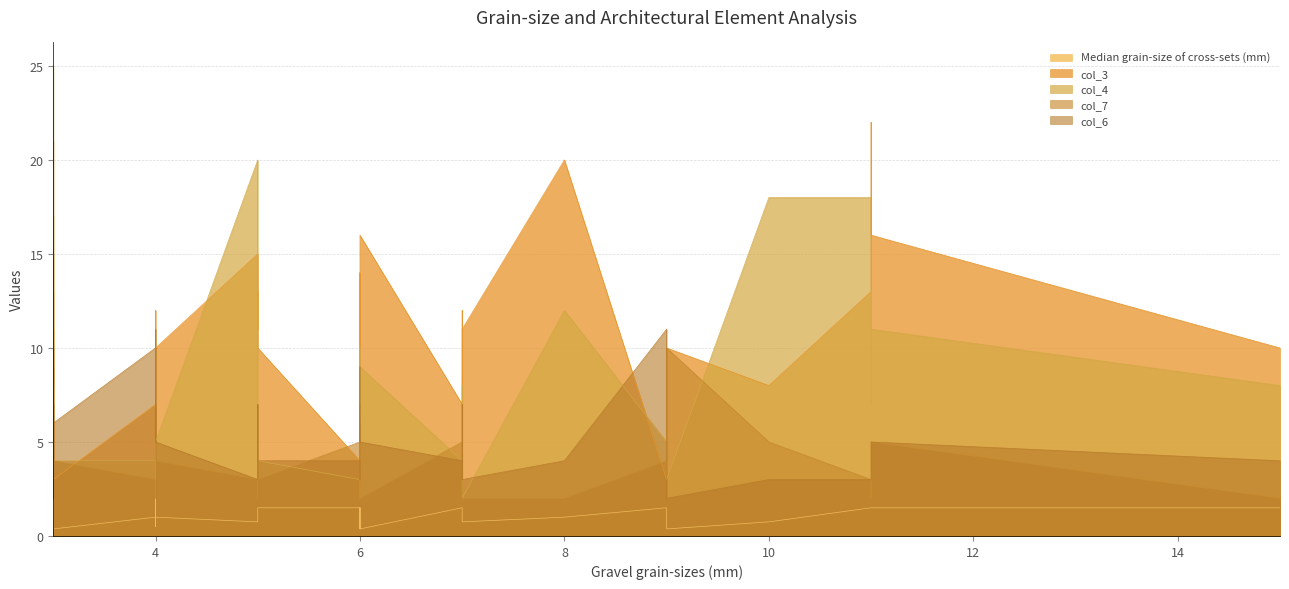

Which series has the largest range (max minus min)?

col_4